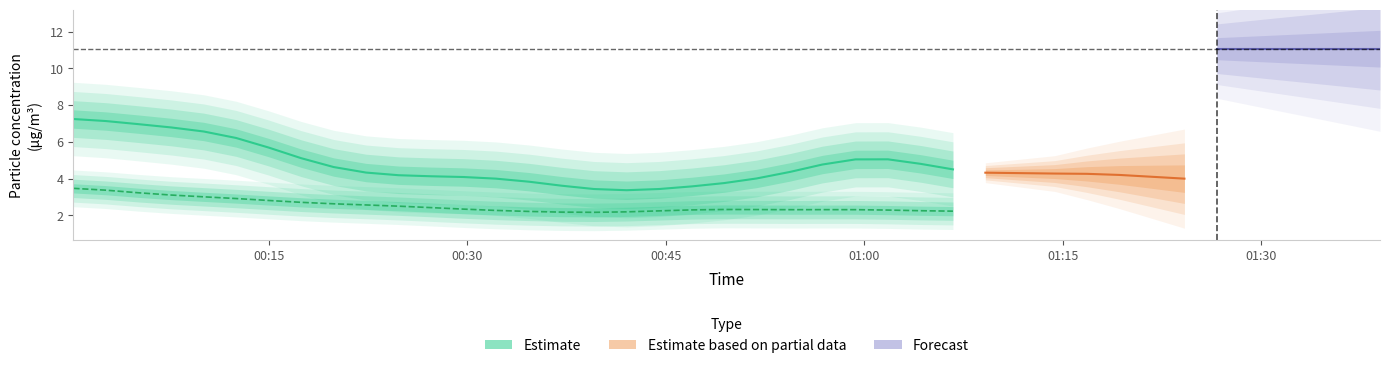

The Temp series shows 18.0 at 12. True or false?

False